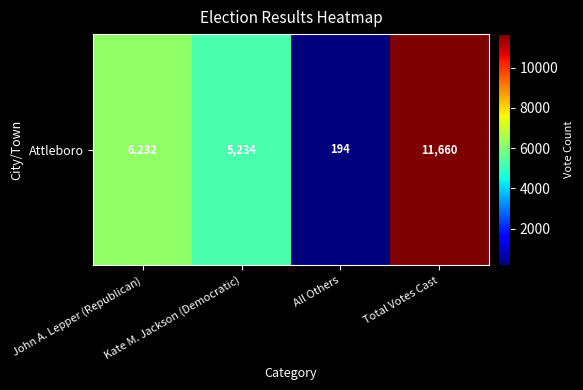

Reading left to right, what are all the values shown in this chart?

John A. Lepper (Republican)=6232	Kate M. Jackson (Democratic)=5234	All Others=194	Total Votes Cast=11660